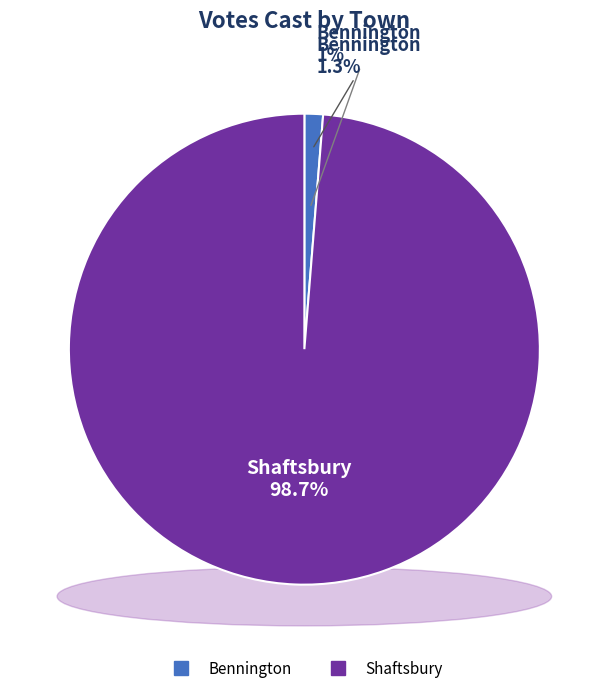

What portion of the pie excludes Shaftsbury?

1.3%